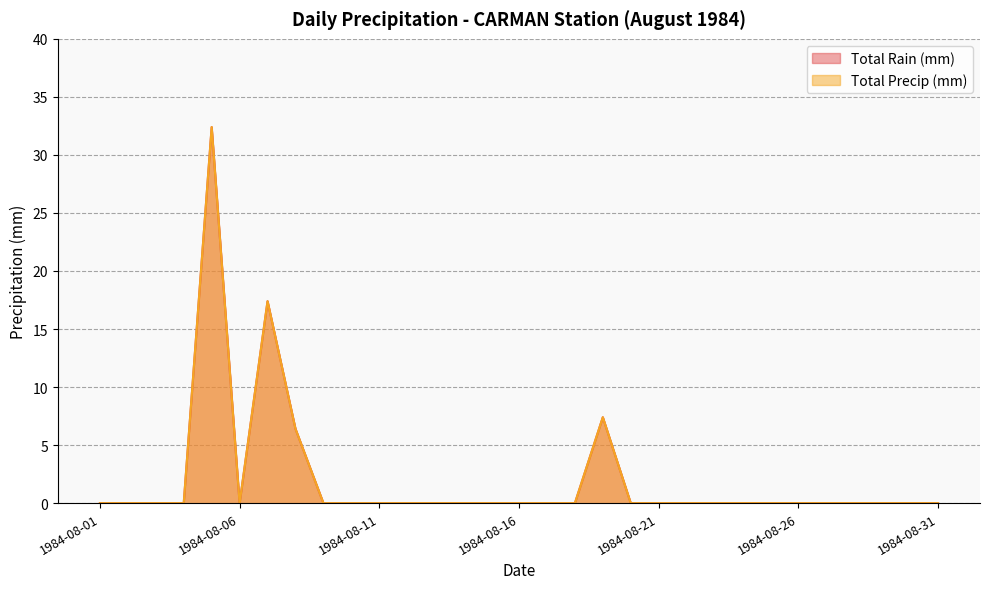

Does the chart display data point markers on the line(s)?

No